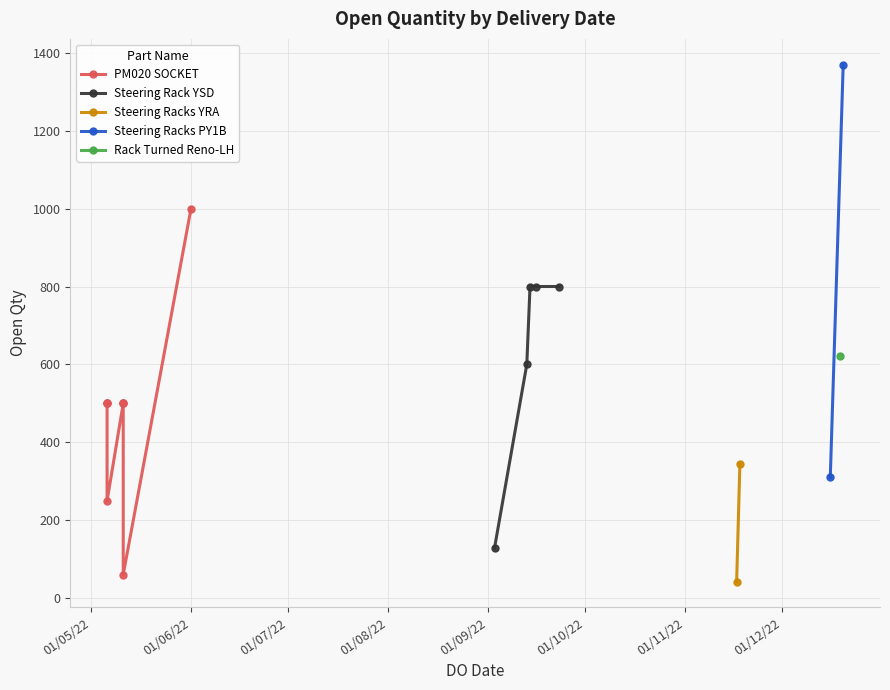

Is it true that the value at 11/05/2022 is 797?

False